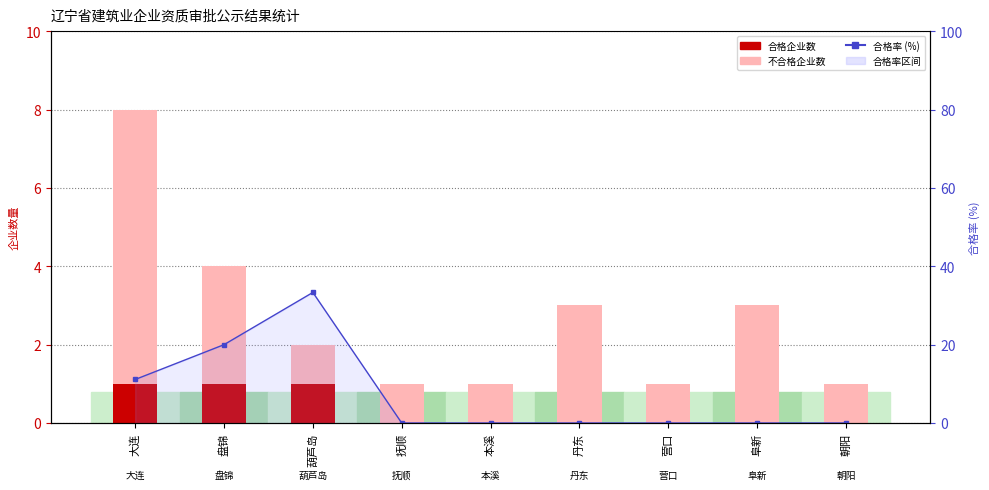

How many data points does each series have?

9